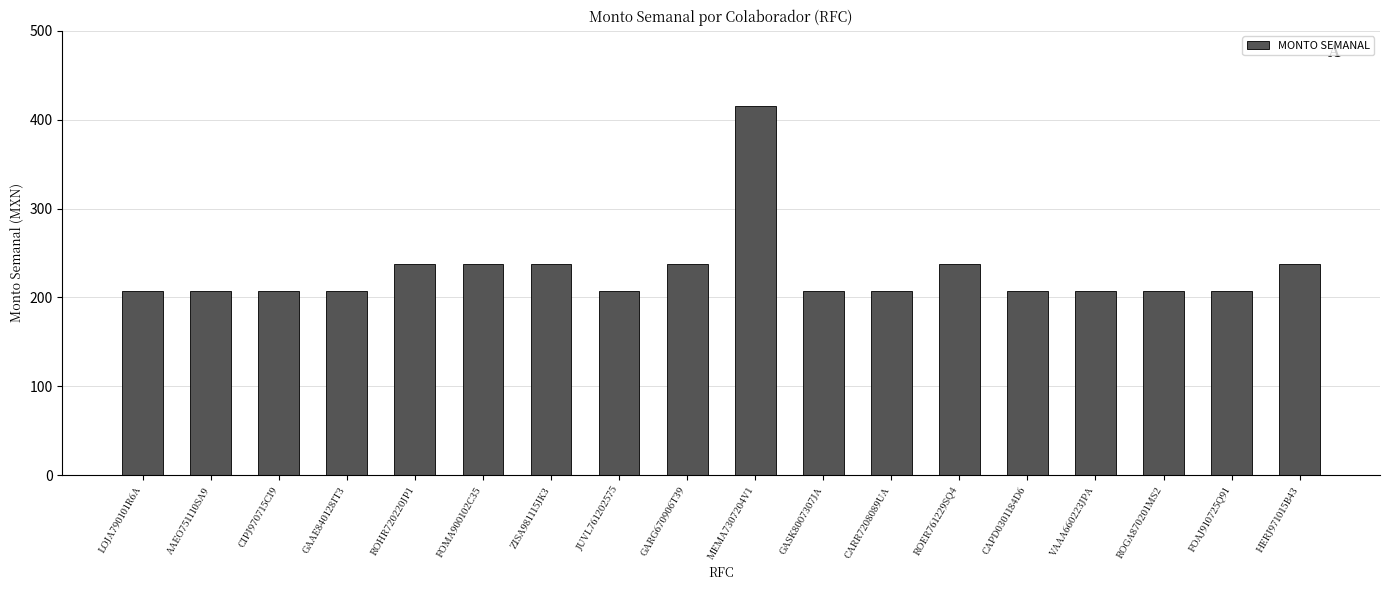

What is the value of the 17th bar from the left?

207.7